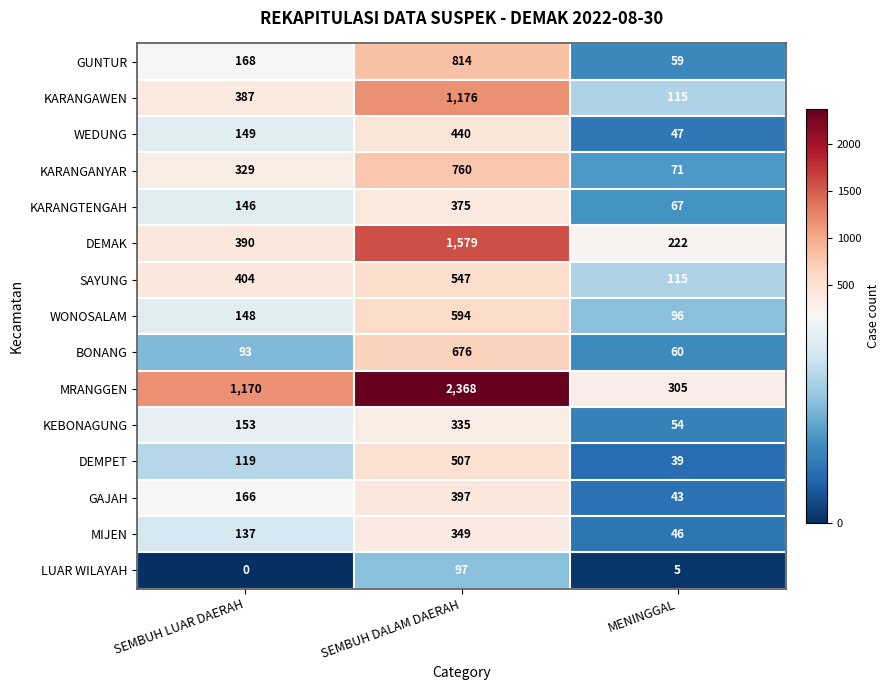

Which series changed the most between SEMBUH LUAR DAERAH and SEMBUH DALAM DAERAH?

MRANGGEN